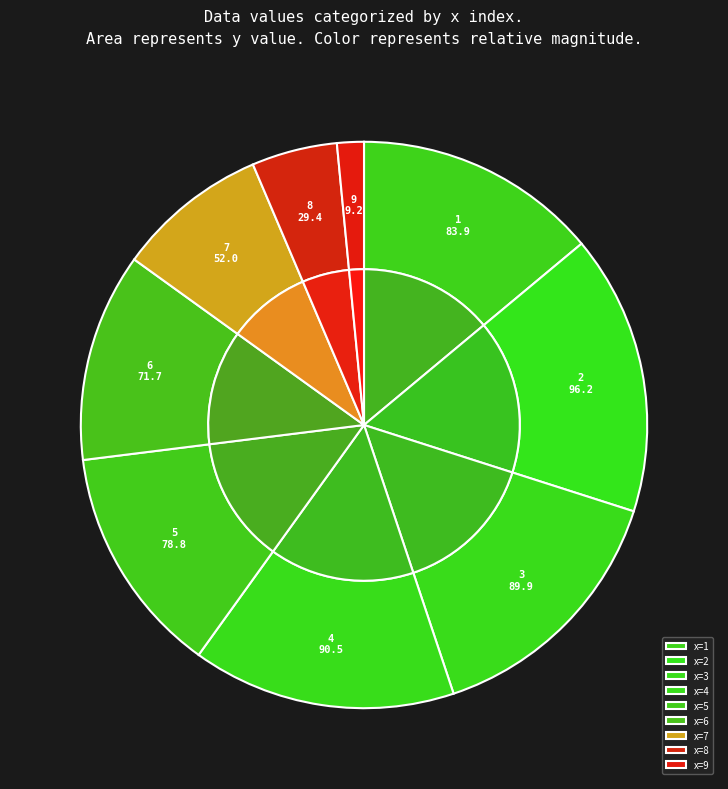

To the nearest percent, what is the difference between the 5 and 9 slice percentages?

12%